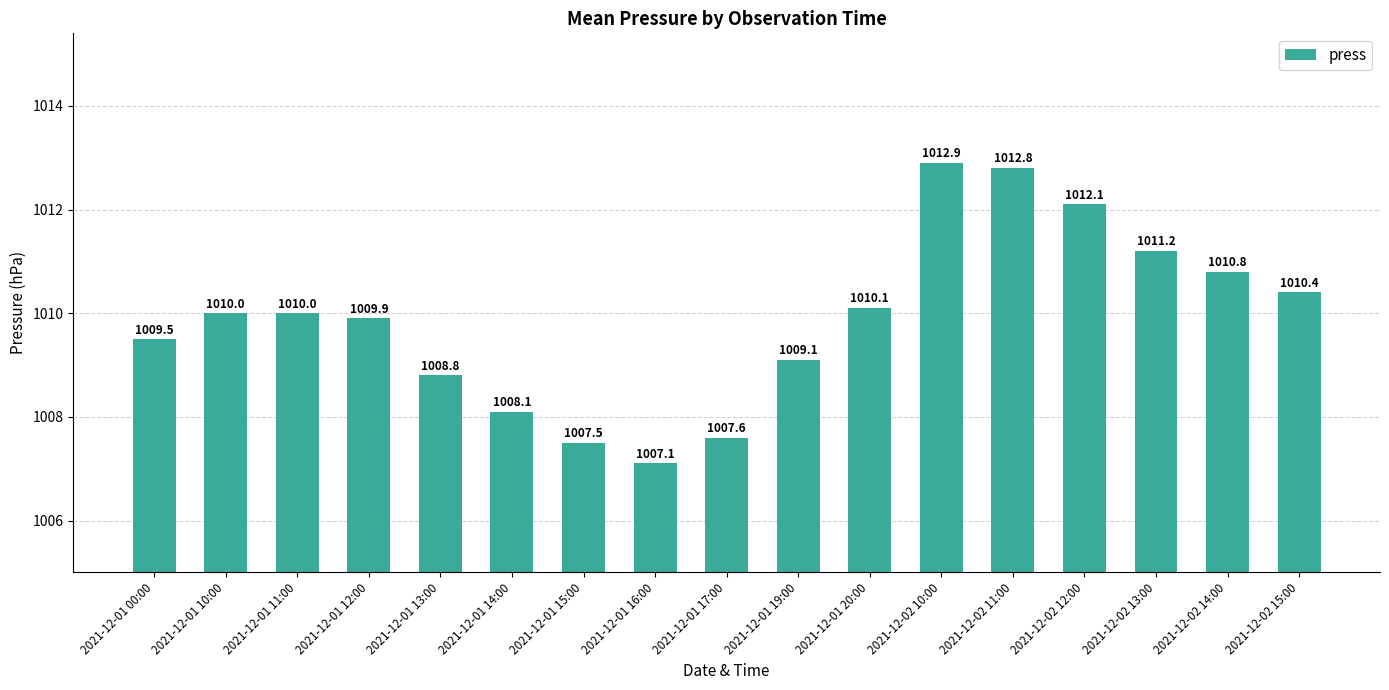

What is the value of the 8th bar from the left?

1007.1